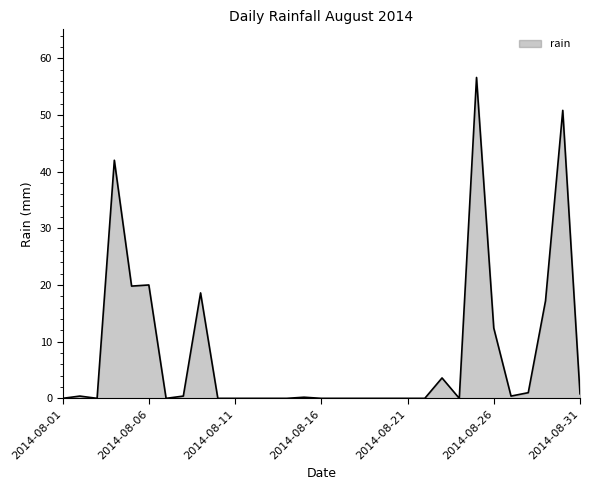

What is the difference between the maximum and minimum values?

56.6